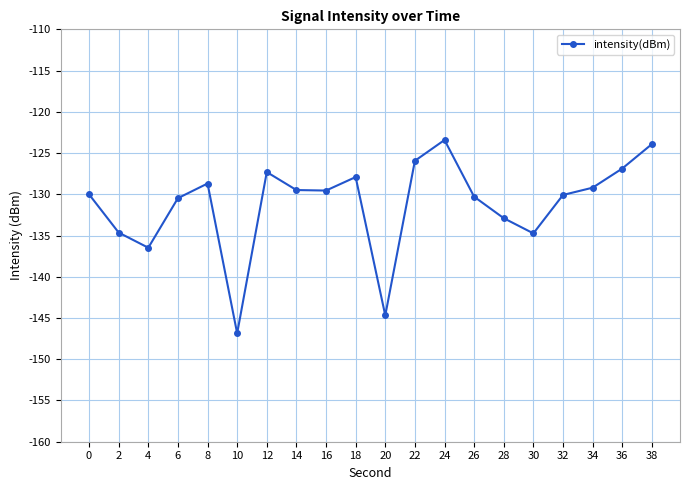

Where does the data first go above -129?

8